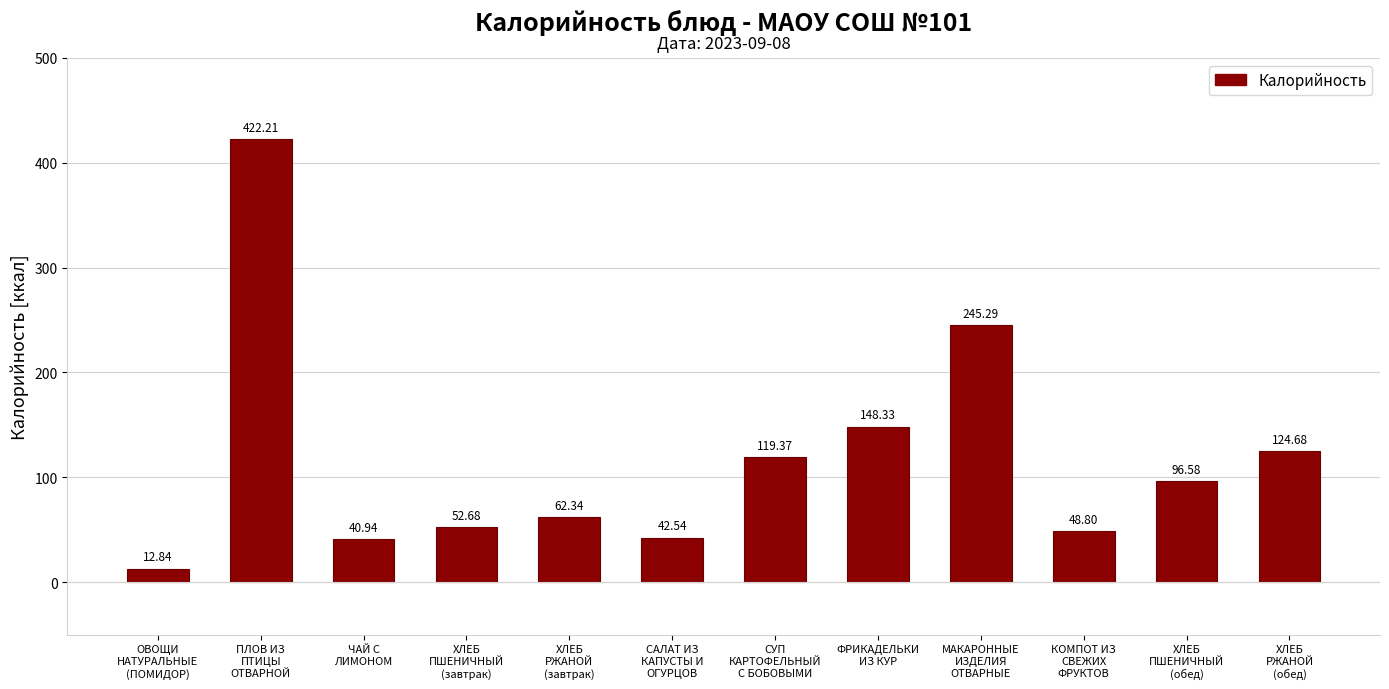

What is the greatest value displayed?

422.2